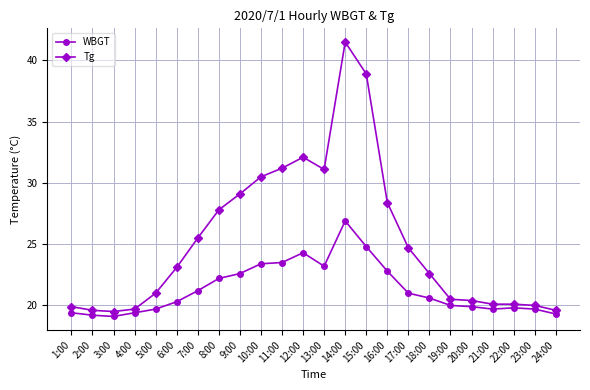

Which category has the highest value in the Tg series?

14:00